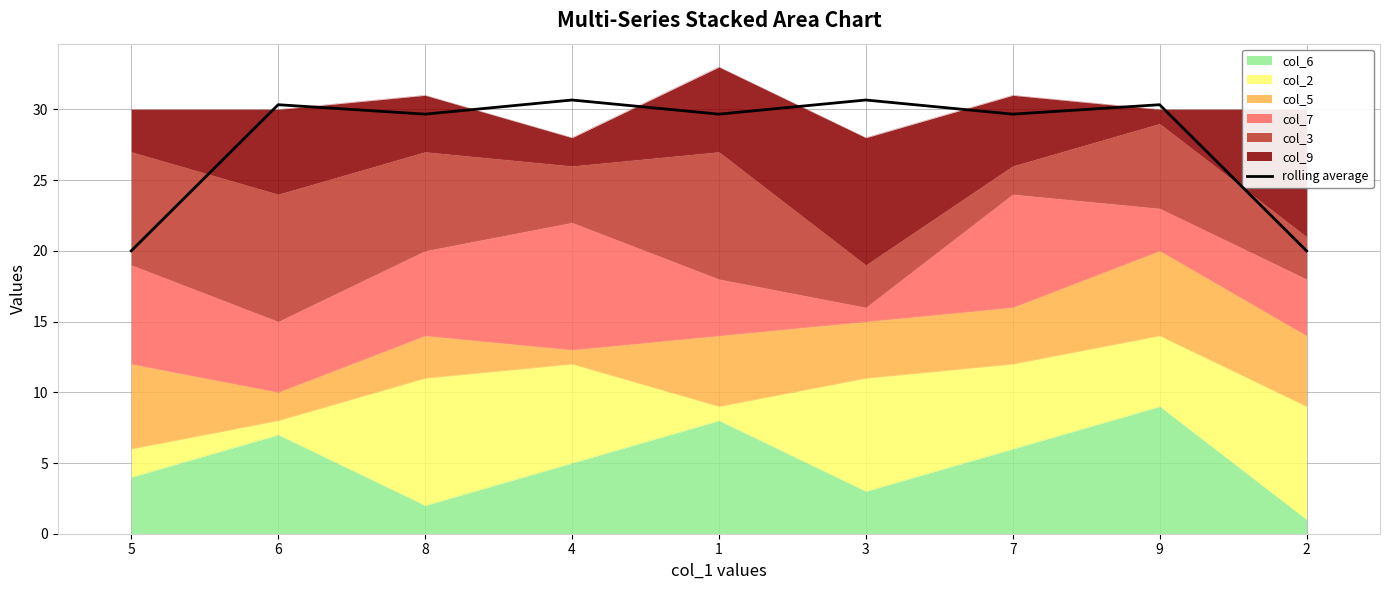

The value at 2 is 35.7. True or false?

False